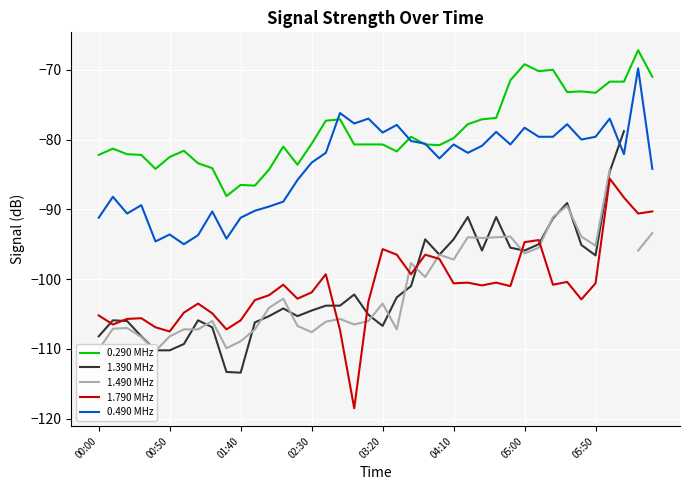

What position from the right is 28?

12